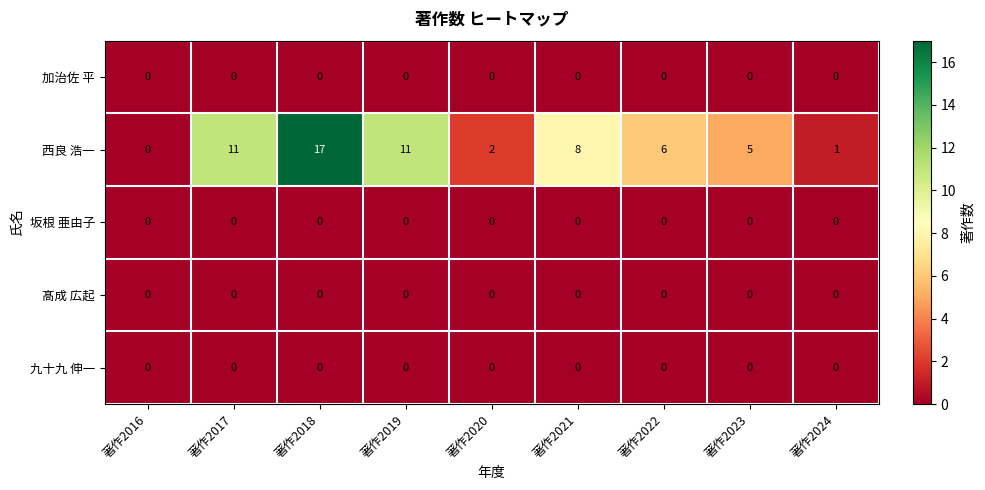

Which category has the highest value across all series?

著作2018